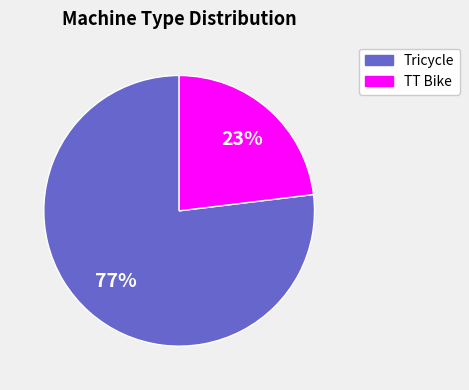

How many segments does this pie chart have?

2